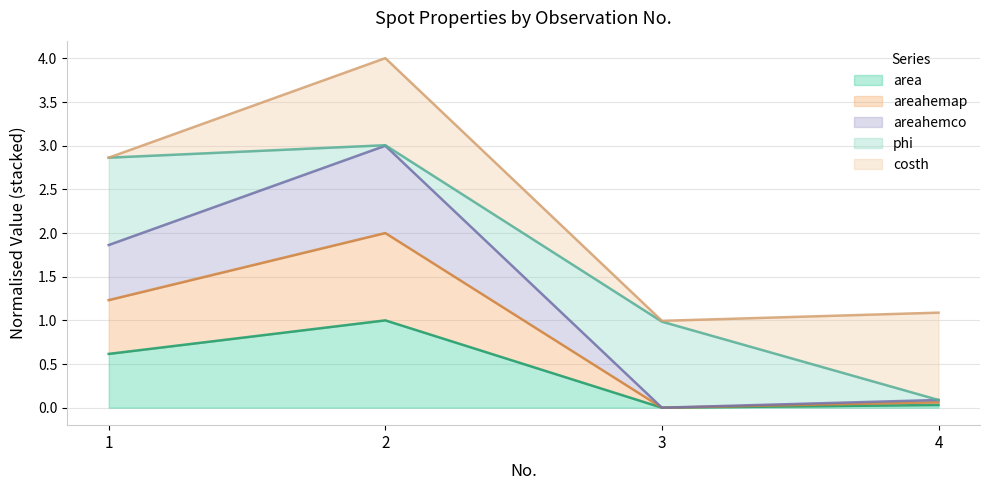

The areahemap series shows 0.0 at 3. True or false?

True